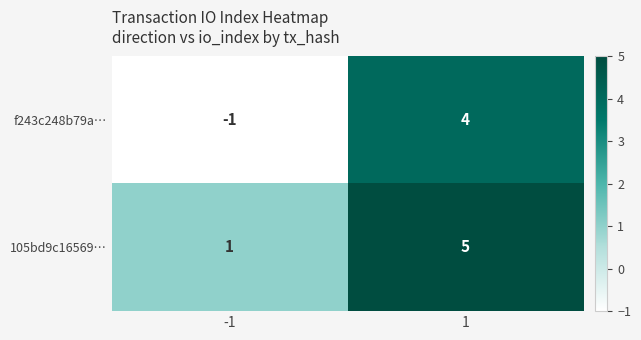

Which series has the widest spread of values?

f243c248b79a…